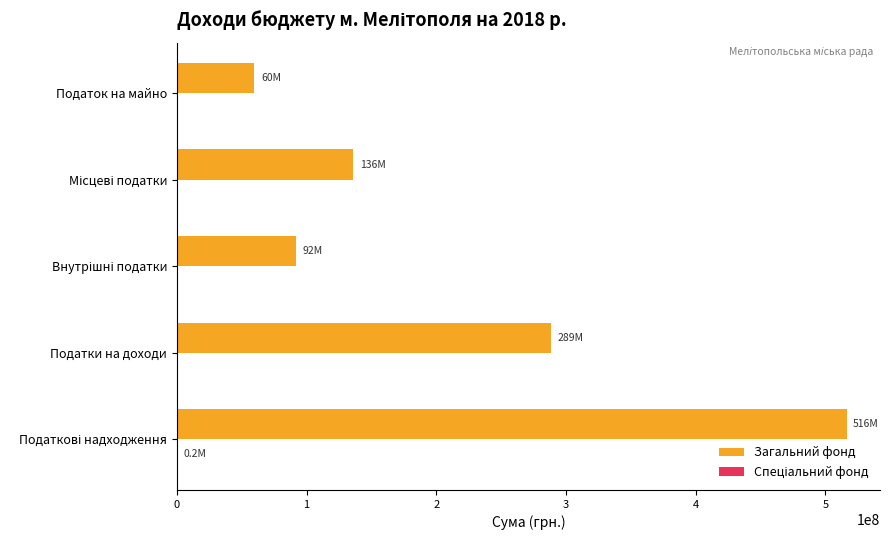

Which series has the largest total across all categories?

Загальний фонд